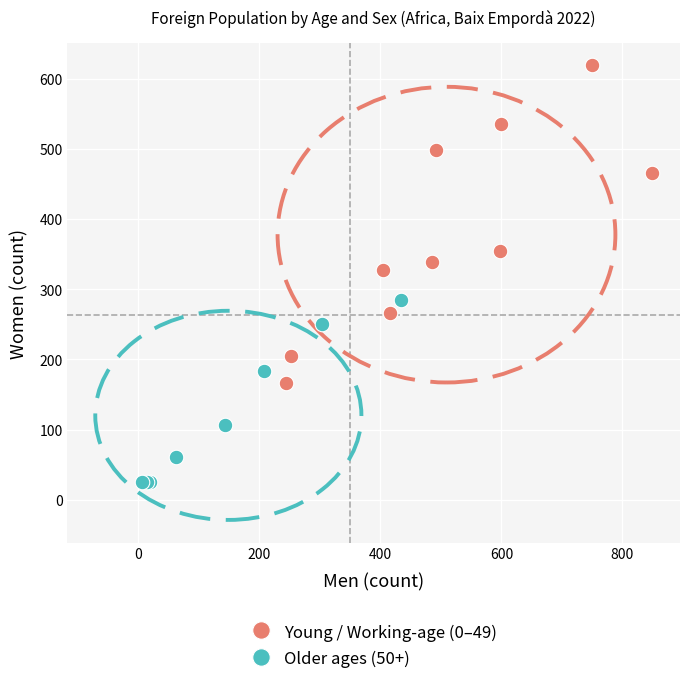

Which series reaches the minimum Y coordinate?

Older ages (50+)